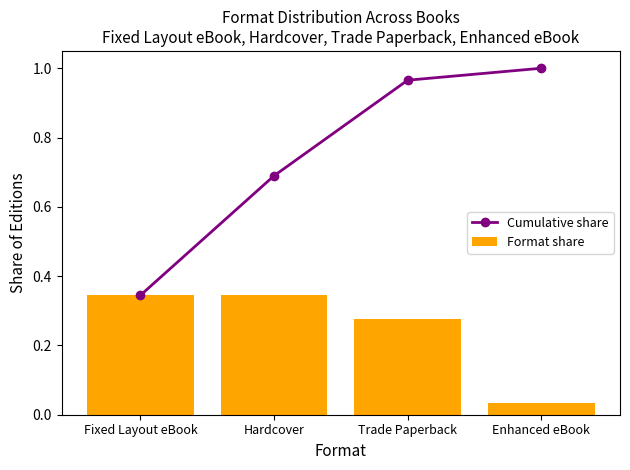

What is the value of the Format share bar at the 1st from the left?

0.3